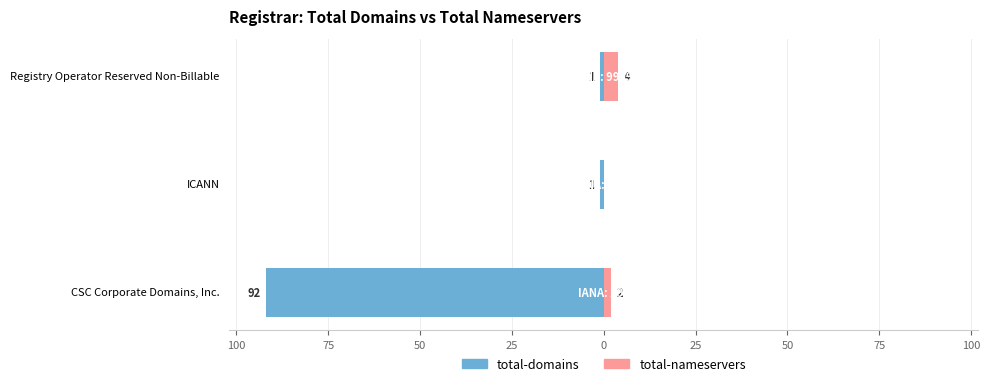

Count the number of data series in this chart.

2